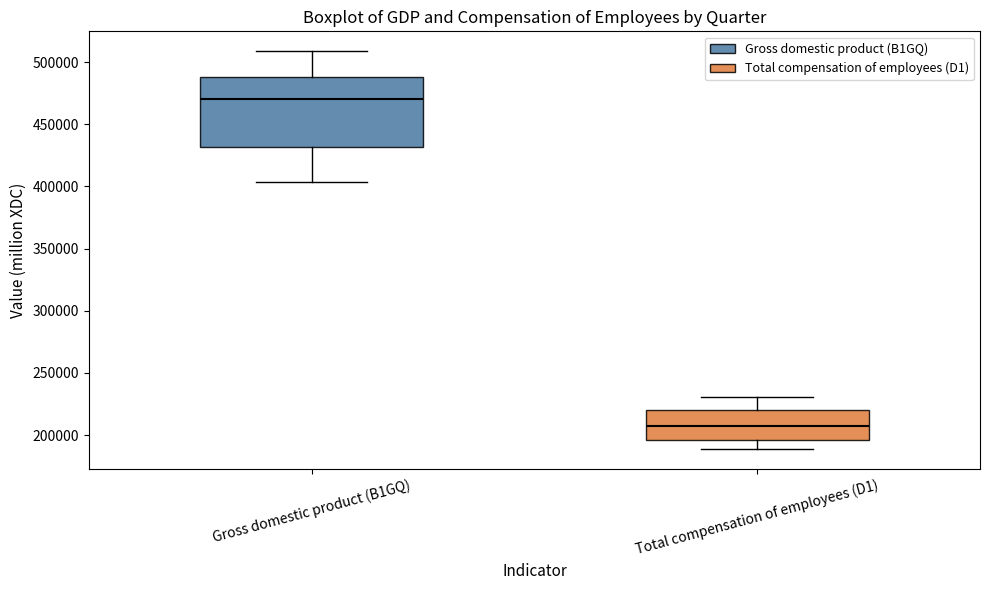

Reading left to right, transcribe this box plot: for each box, give where its median line is, the range the box spans, and where its two whiskers end, as read against the y-axis. The values are not printed on the chart, so give them approximately, as read against the axis.

Gross domestic product (B1GQ): median 470000, box 430000 to 490000, whiskers 405000 to 510000
Total compensation of employees (D1): median 205000, box 195000 to 220000, whiskers 190000 to 230000